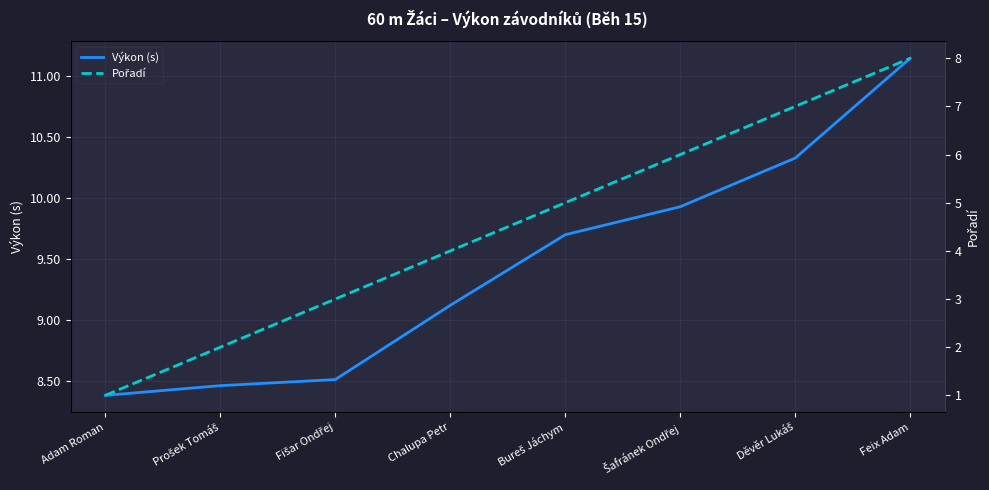

Rank the series by their maximum value, from highest to lowest.

Výkon (s), Pořadí